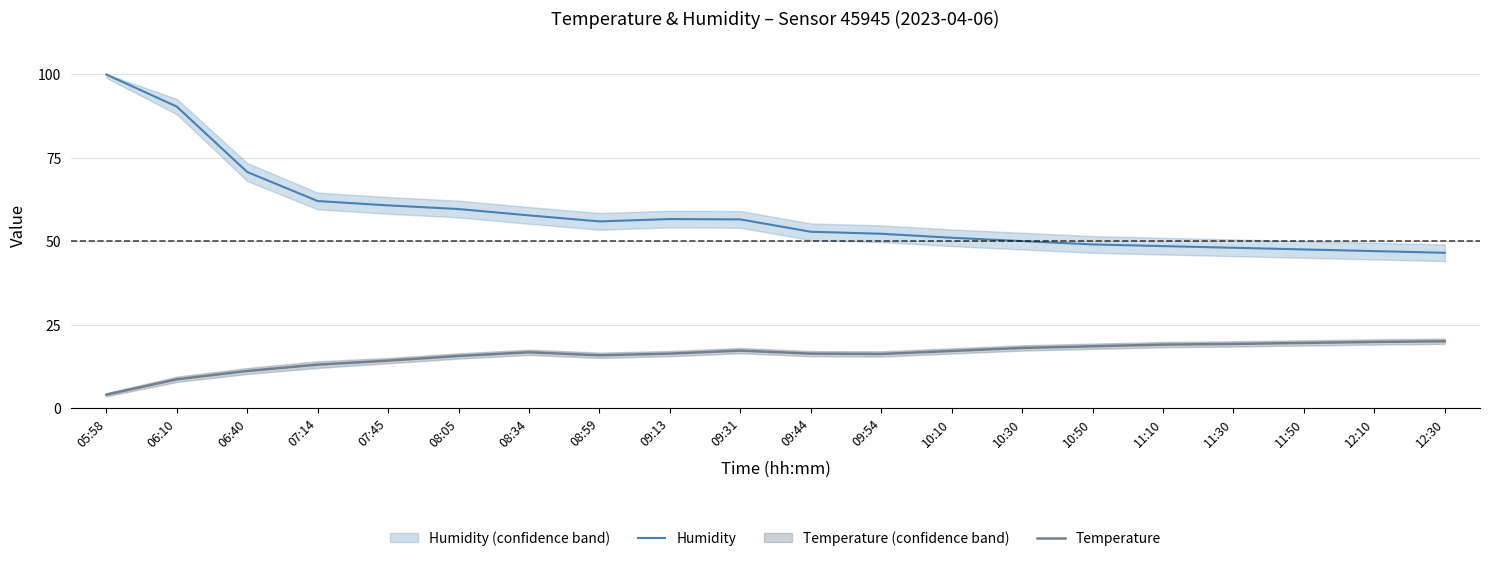

True or false: Temperature and Humidity intersect in this chart.

False